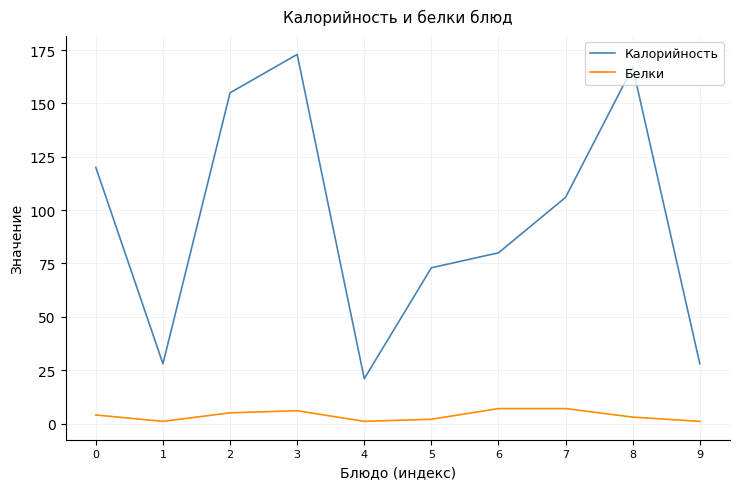

In Калорийность, how many points are higher than both neighbors (excluding endpoints)?

2